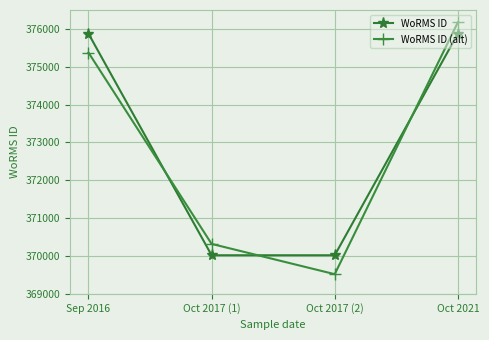

Reading right to left, extract all data points from this chart.

WoRMS ID: 375874	370019	370019	375874
WoRMS ID (alt): 376174	369519	370319	375374